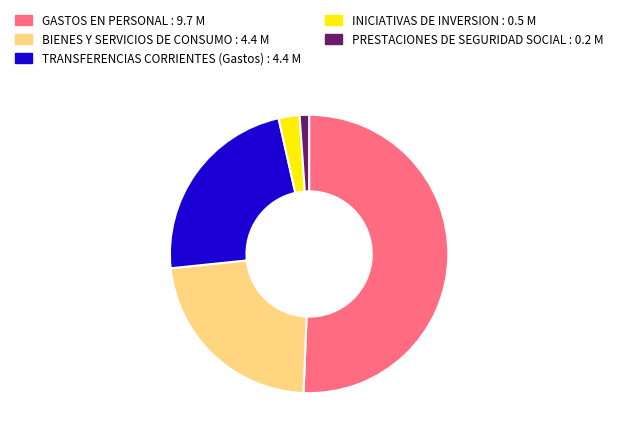

Count the number of slices in the pie.

5